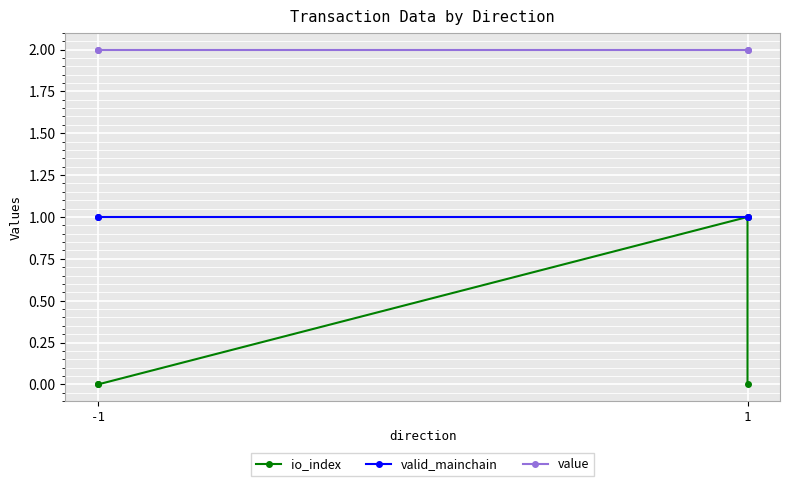

True or false: value and io_index cross at least once.

False